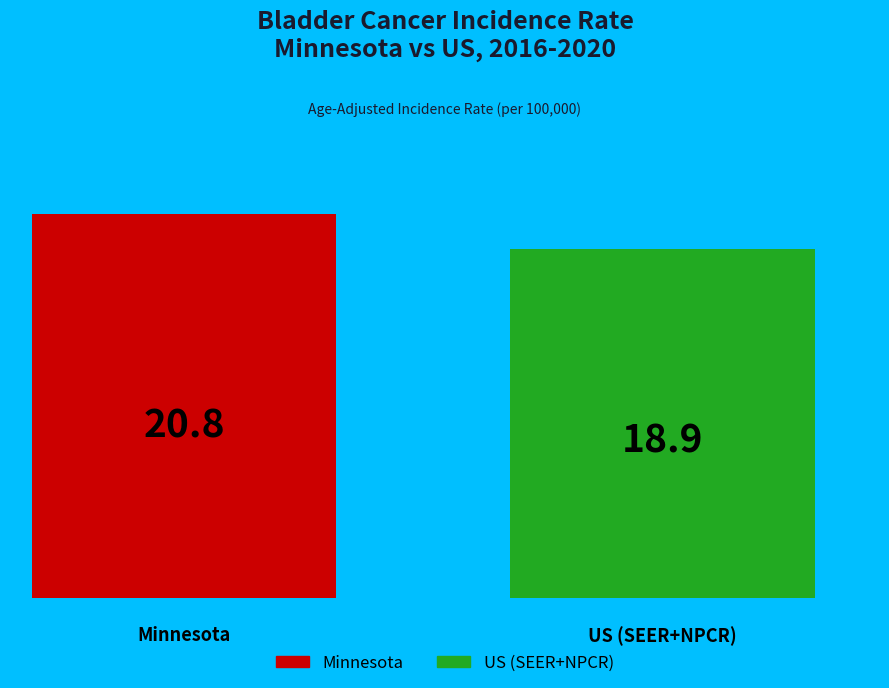

What are all the series names shown in the legend?

Minnesota, US (SEER+NPCR)